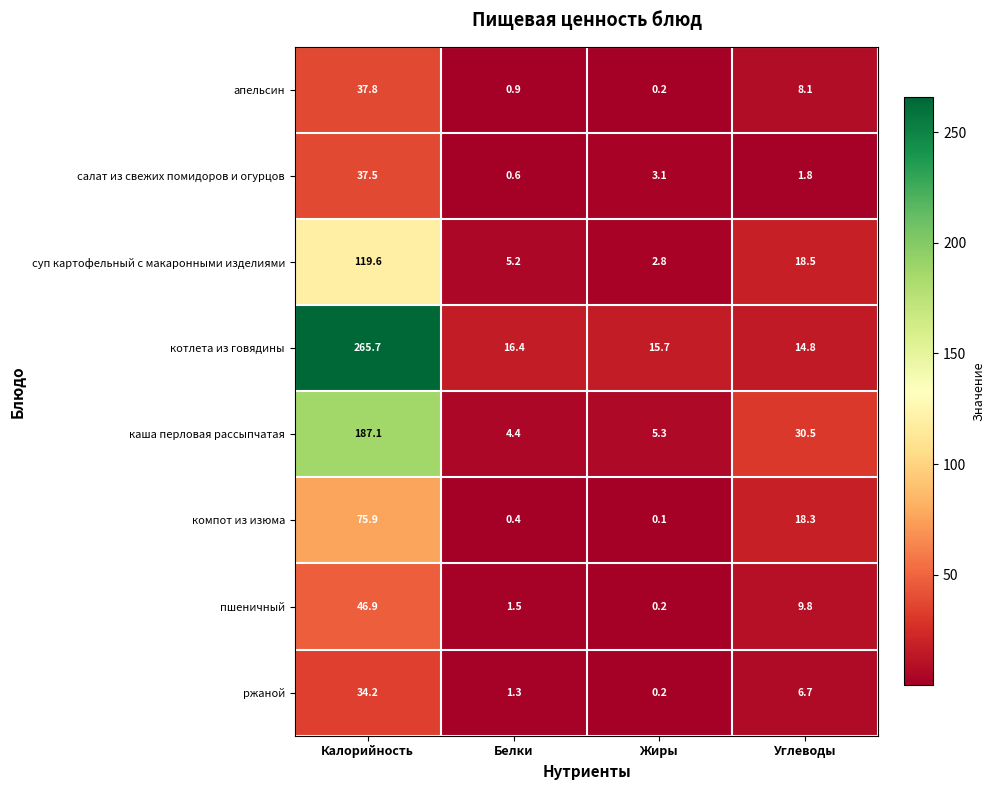

What is the difference between the maximum and minimum values in the апельсин series?

37.6